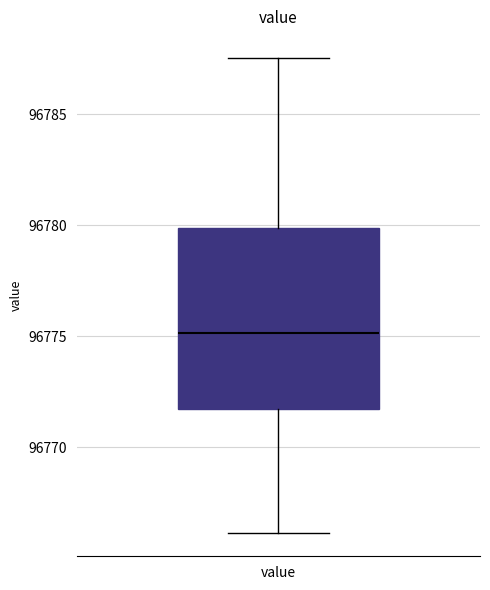

Read this box plot against the y-axis: the position of the median line, the range covered by the box, and the ends of both whiskers. The values are not printed on the chart, so give them approximately, as read against the axis.

median 96775.0, box 96771.5 to 96780.0, whiskers 96766.0 to 96787.5